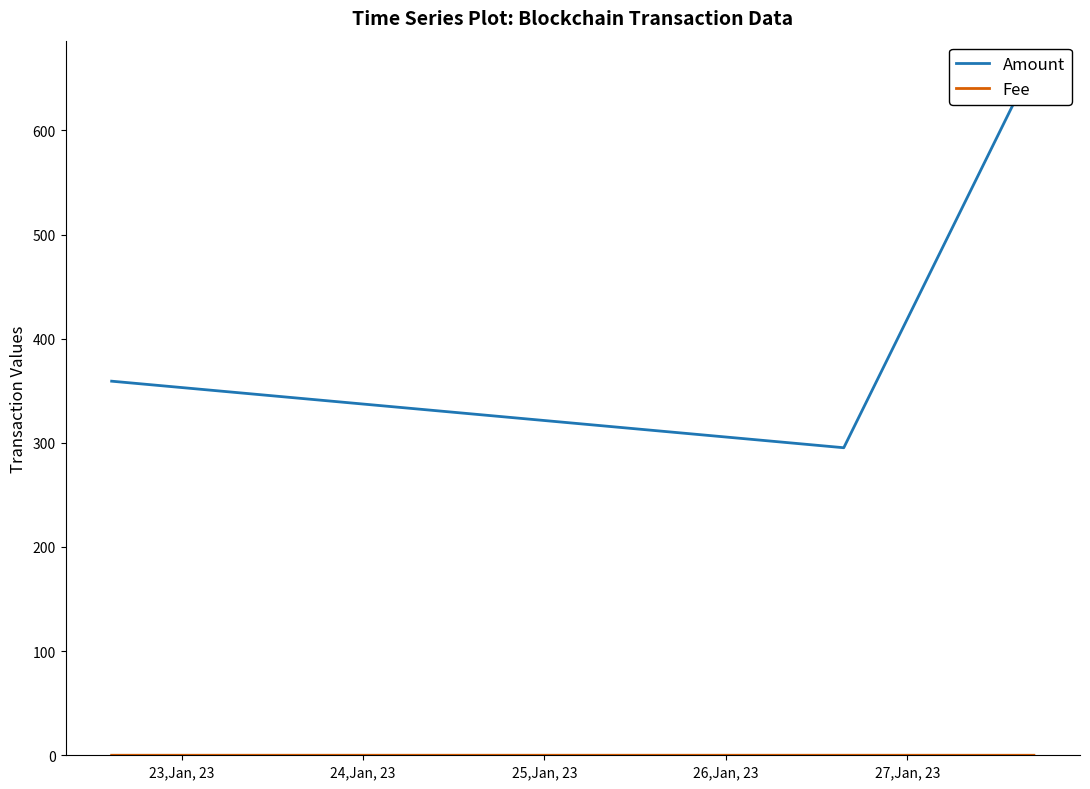

Reading right to left, transcribe all the data shown in this chart.

Amount: 652.4	652.4	653.4	295.3	359.2
Fee: 0.0	0.0	0.0	0.0	0.0